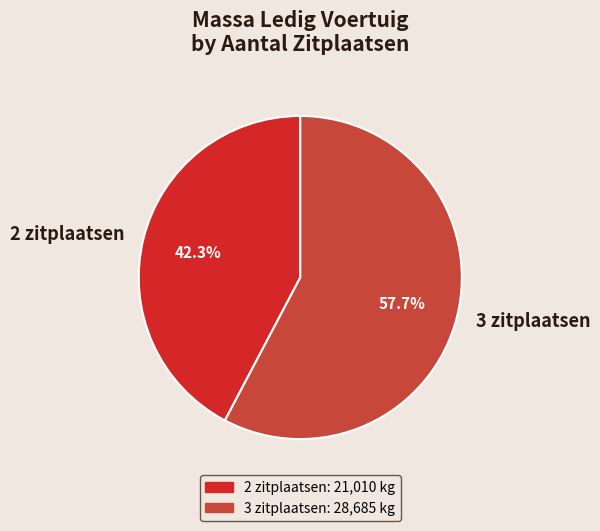

Which category has the smallest portion of the pie?

2 zitplaatsen